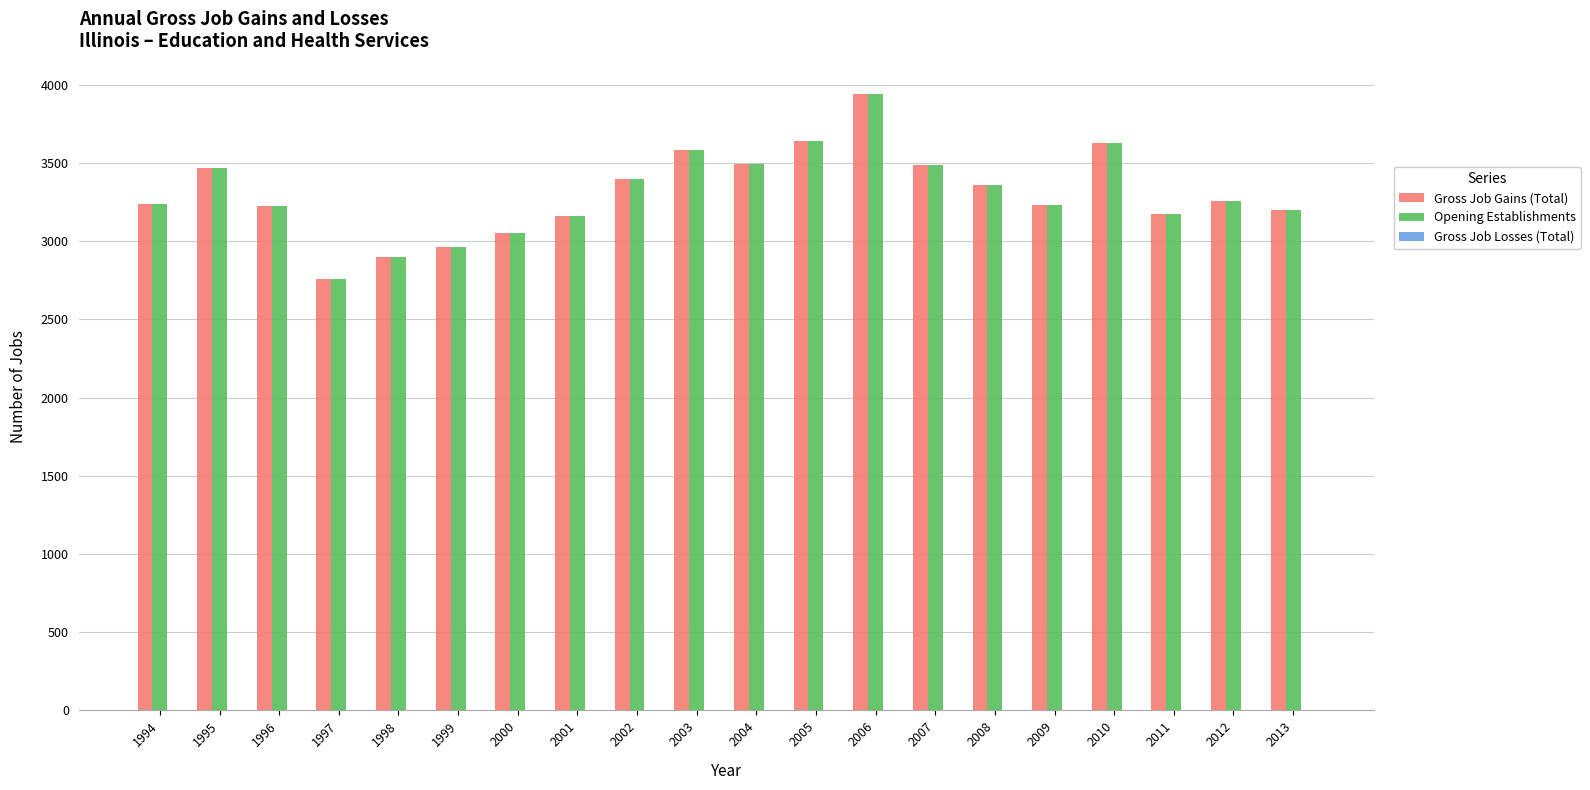

What is the sum of all Gross Job Gains (Total) values?

66154